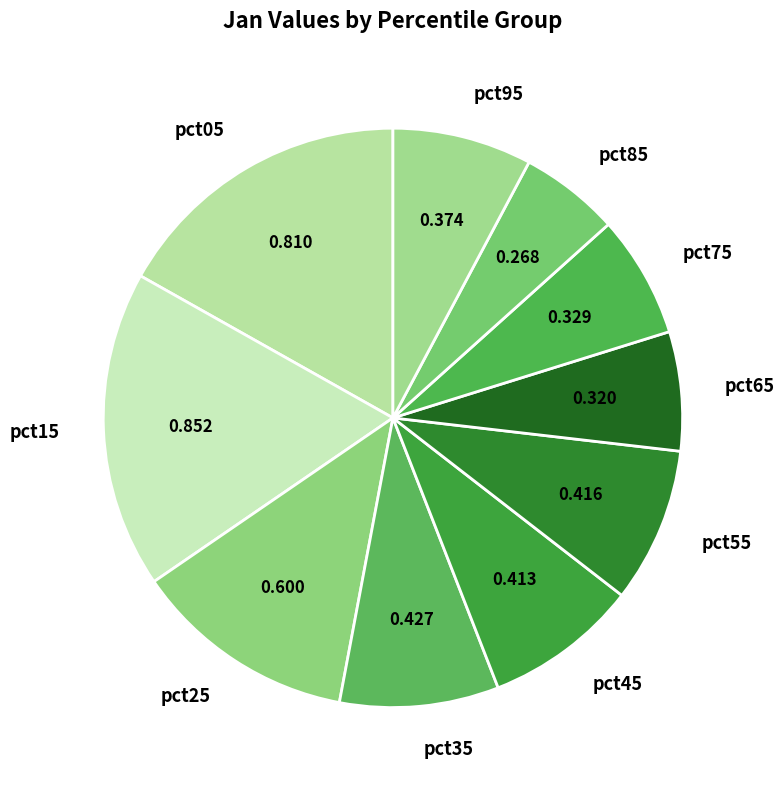

Which category has the smallest portion of the pie?

pct85